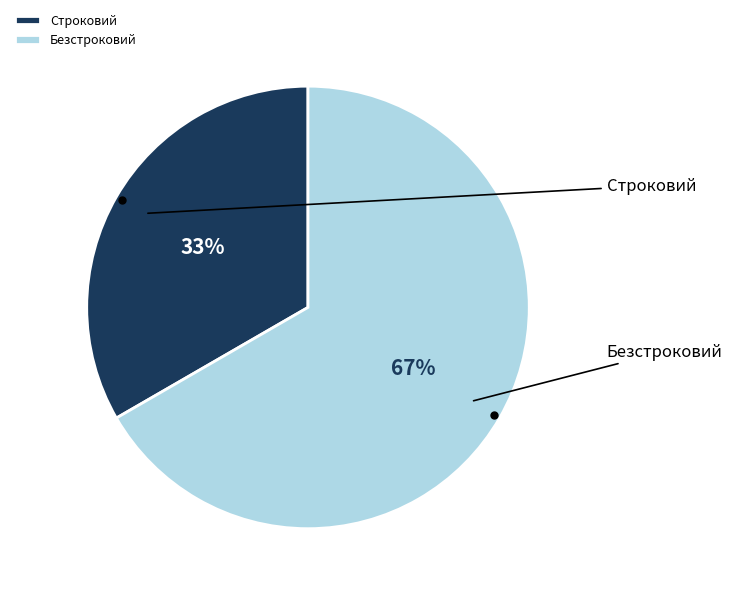

To the nearest percent, what is the average slice percentage?

50%